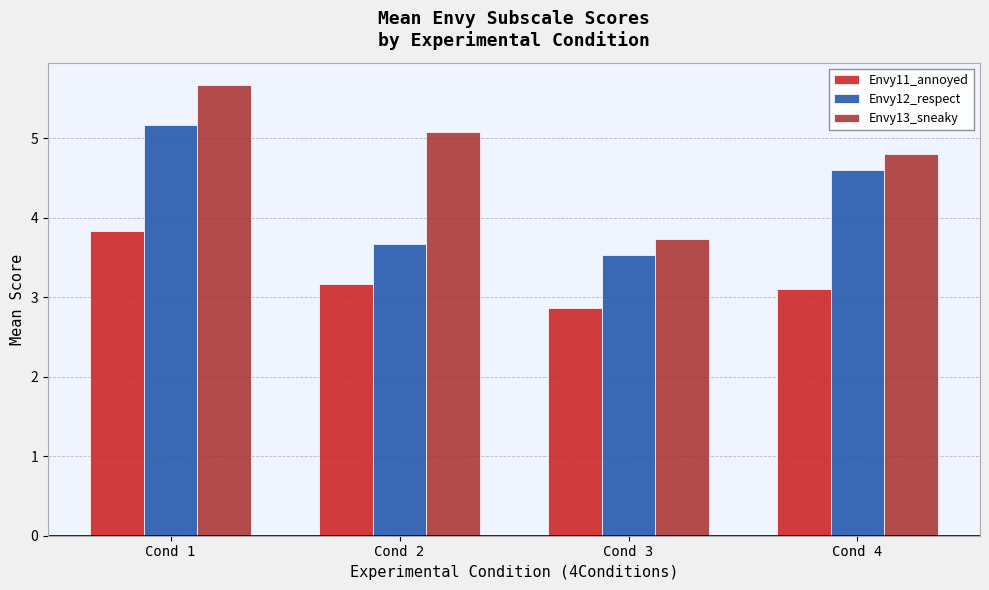

Which category has the lowest value in the Envy11_annoyed series?

Cond 3